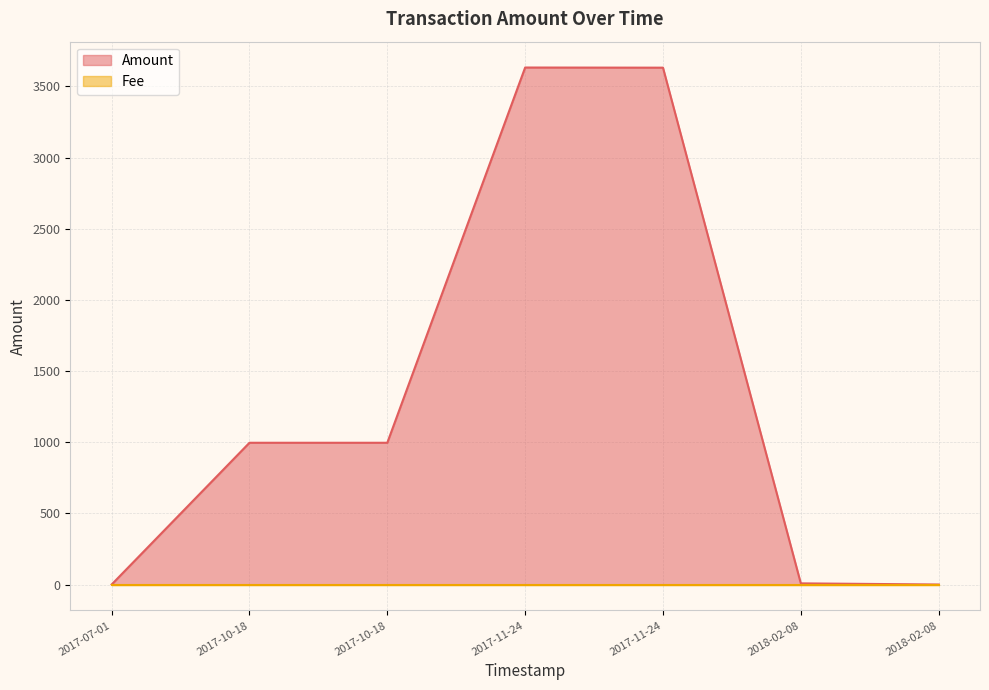

Between 2018-02-08 08:08:20 and 2017-07-01 18:20:30, which is larger?

2018-02-08 08:08:20